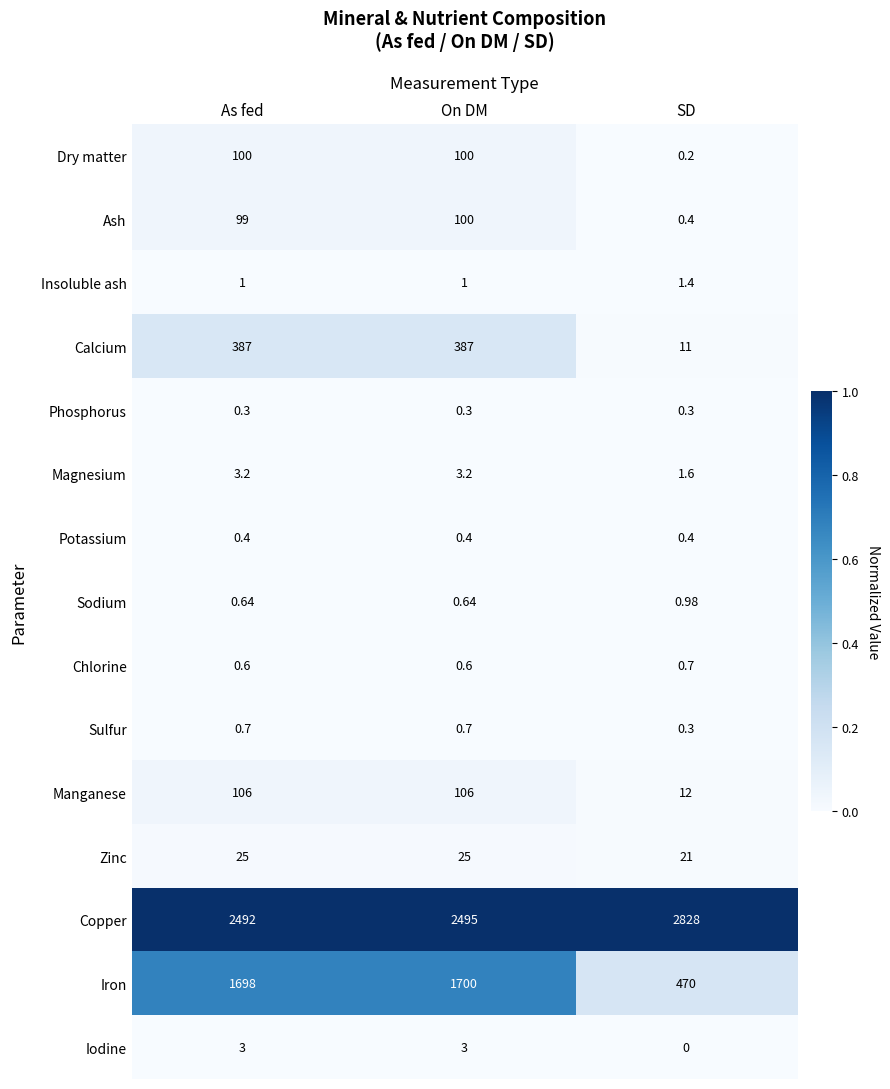

Which series has the largest range (max minus min)?

Iron